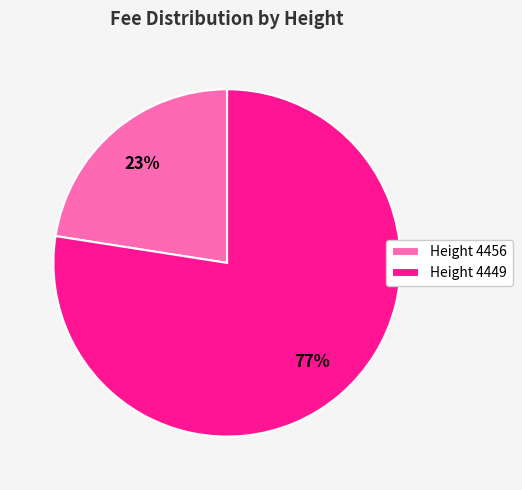

Do Height 4456 and Height 4449 together represent more than half of the pie?

Yes